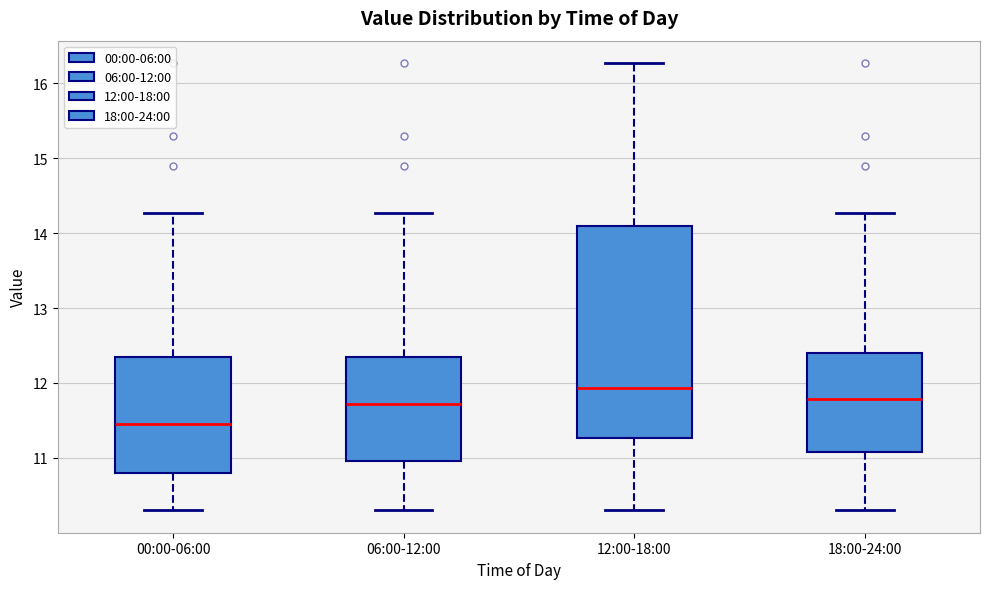

Reading left to right, read every box against the y-axis: the position of its median line, the range the box covers, and the ends of its whiskers. The values are not printed on the chart, so give them approximately, as read against the axis.

00:00-06:00: median 11.5, box 10.8 to 12.3, whiskers 10.3 to 14.3
06:00-12:00: median 11.7, box 11.0 to 12.3, whiskers 10.3 to 14.3
12:00-18:00: median 11.9, box 11.3 to 14.1, whiskers 10.3 to 16.3
18:00-24:00: median 11.8, box 11.1 to 12.4, whiskers 10.3 to 14.3